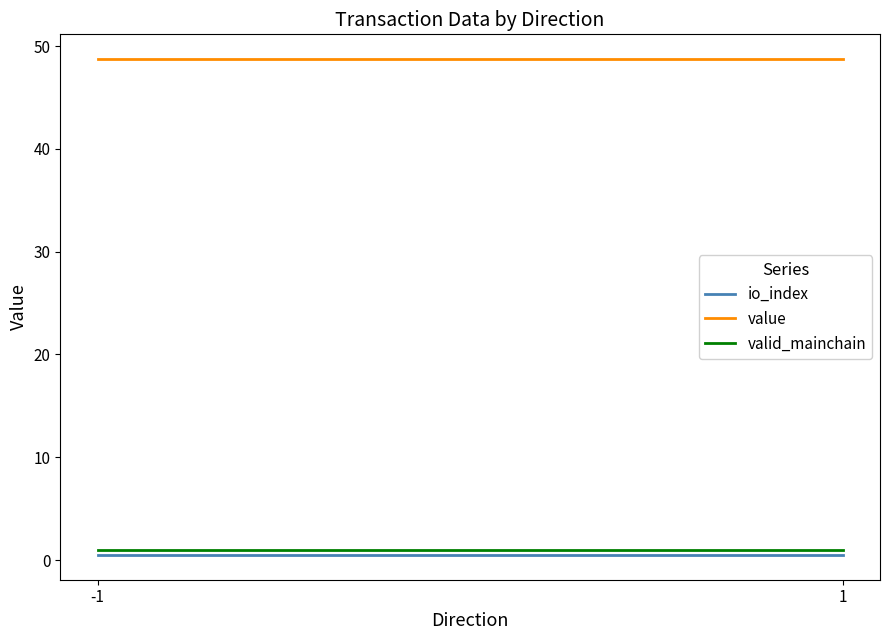

List the series in order of their peak value, lowest first.

io_index, valid_mainchain, value